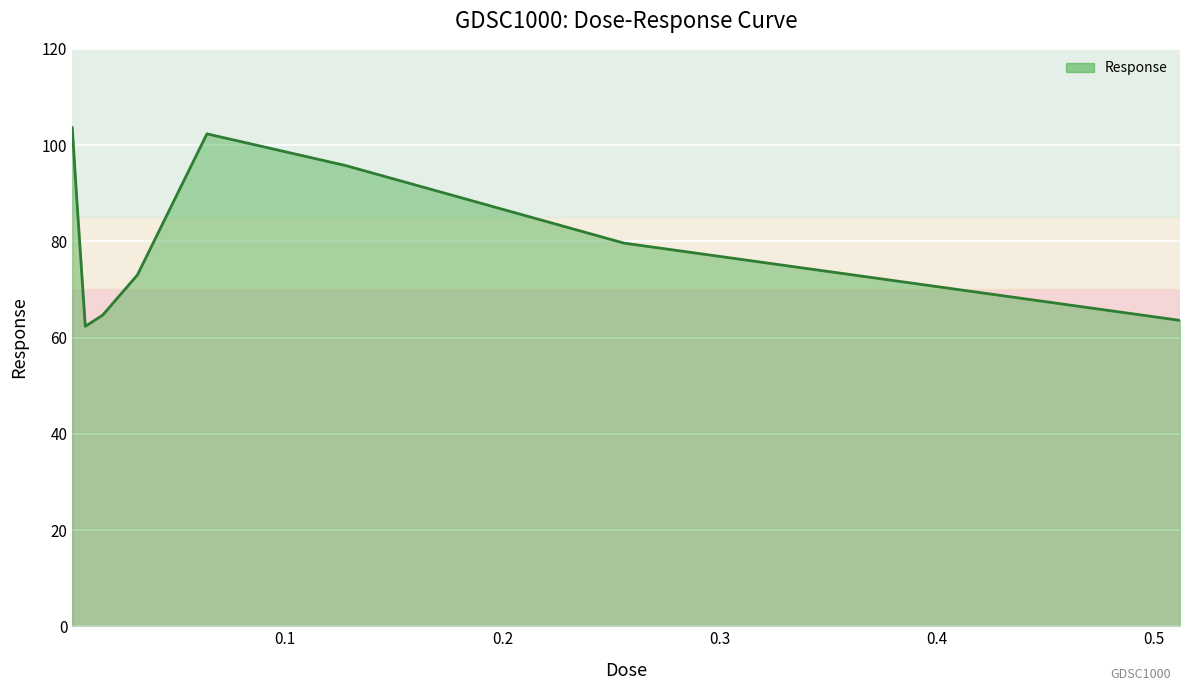

How many interior local valleys (lower than both neighbors) does the data have?

1